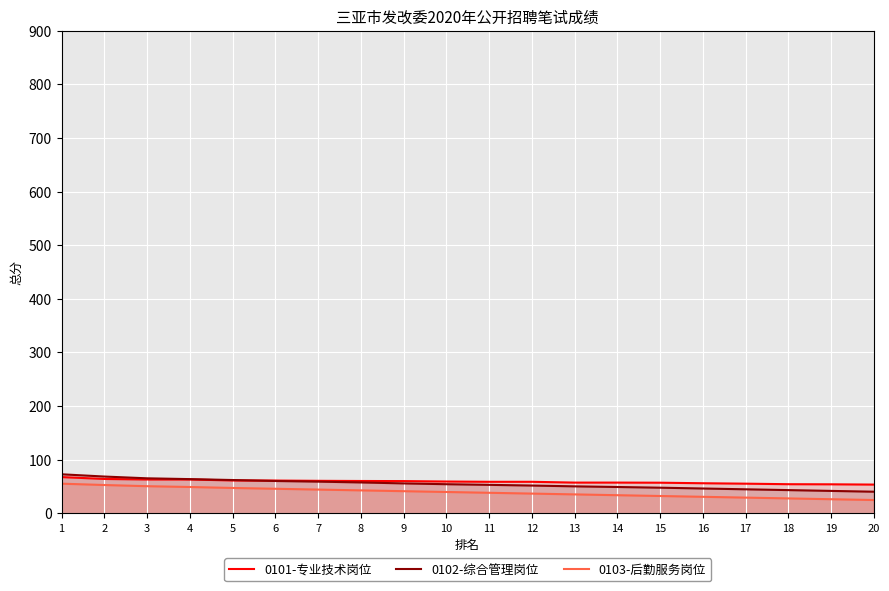

The 0102-综合管理岗位 series shows 91.5 at 9. True or false?

False